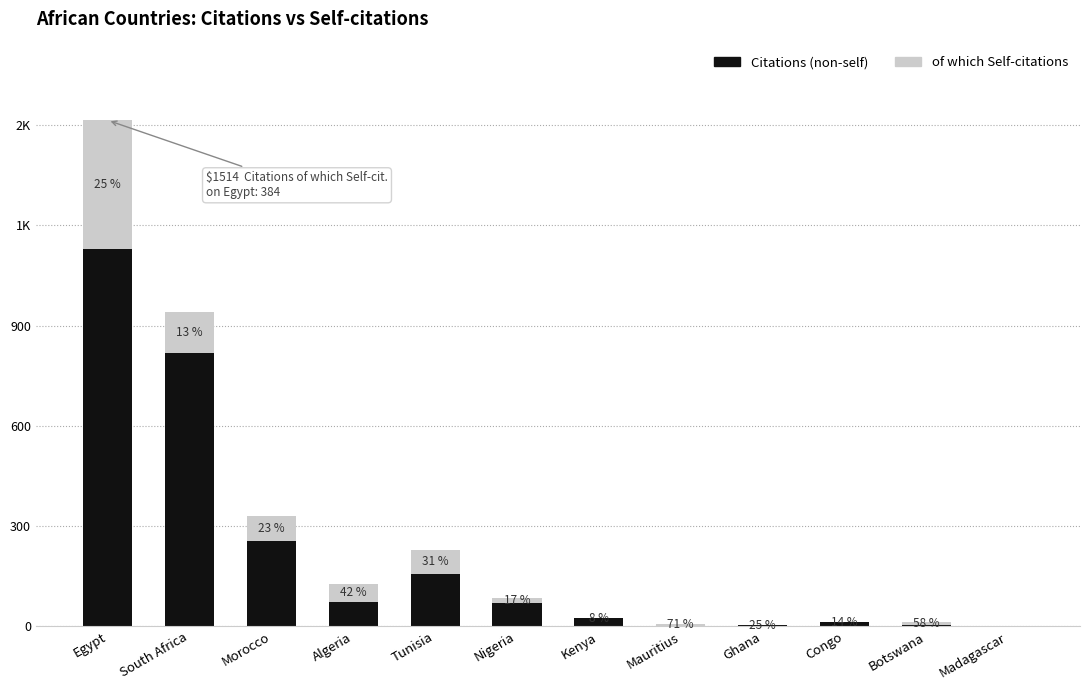

What is the label of the 10th bar from the left?

Congo